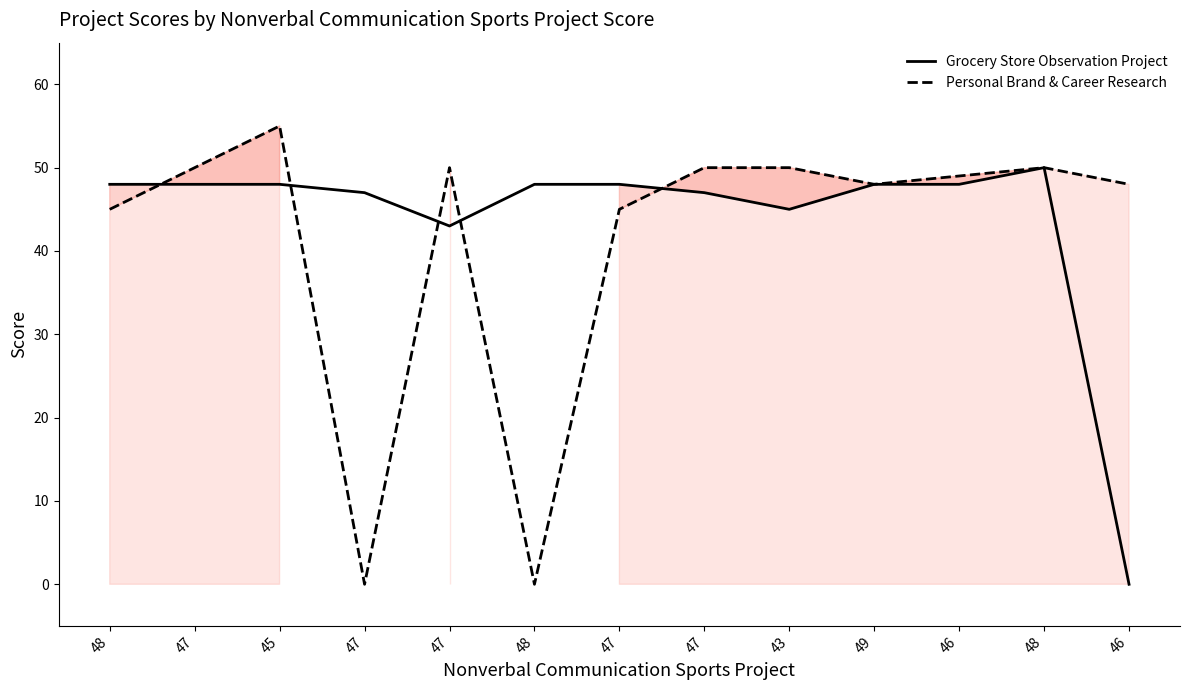

Reading right to left, list all the values displayed in this chart.

Grocery Store Observation Project: 0	50	48	48	45	47	48	48	43	47	48	48	48
Personal Brand & Career Research: 48	50	49	48	50	50	45	0	50	0	55	50	45